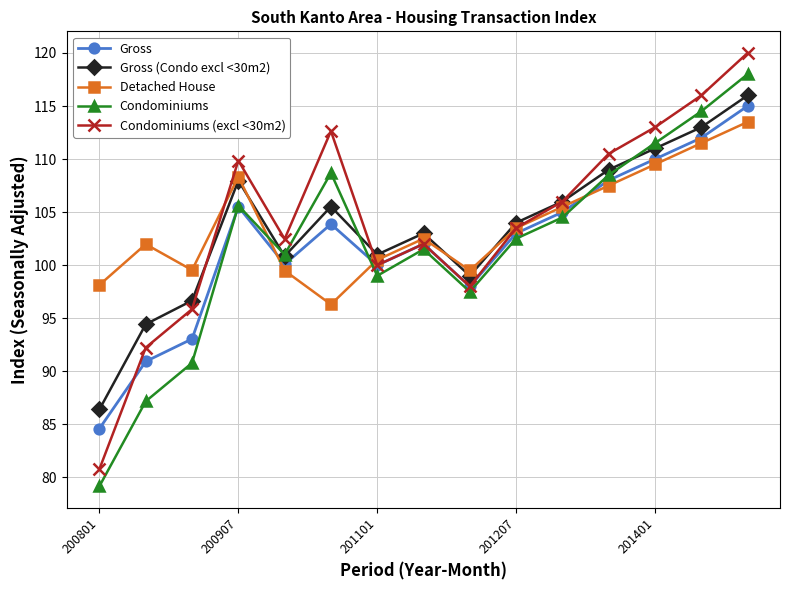

How many lines are shown in the chart?

5